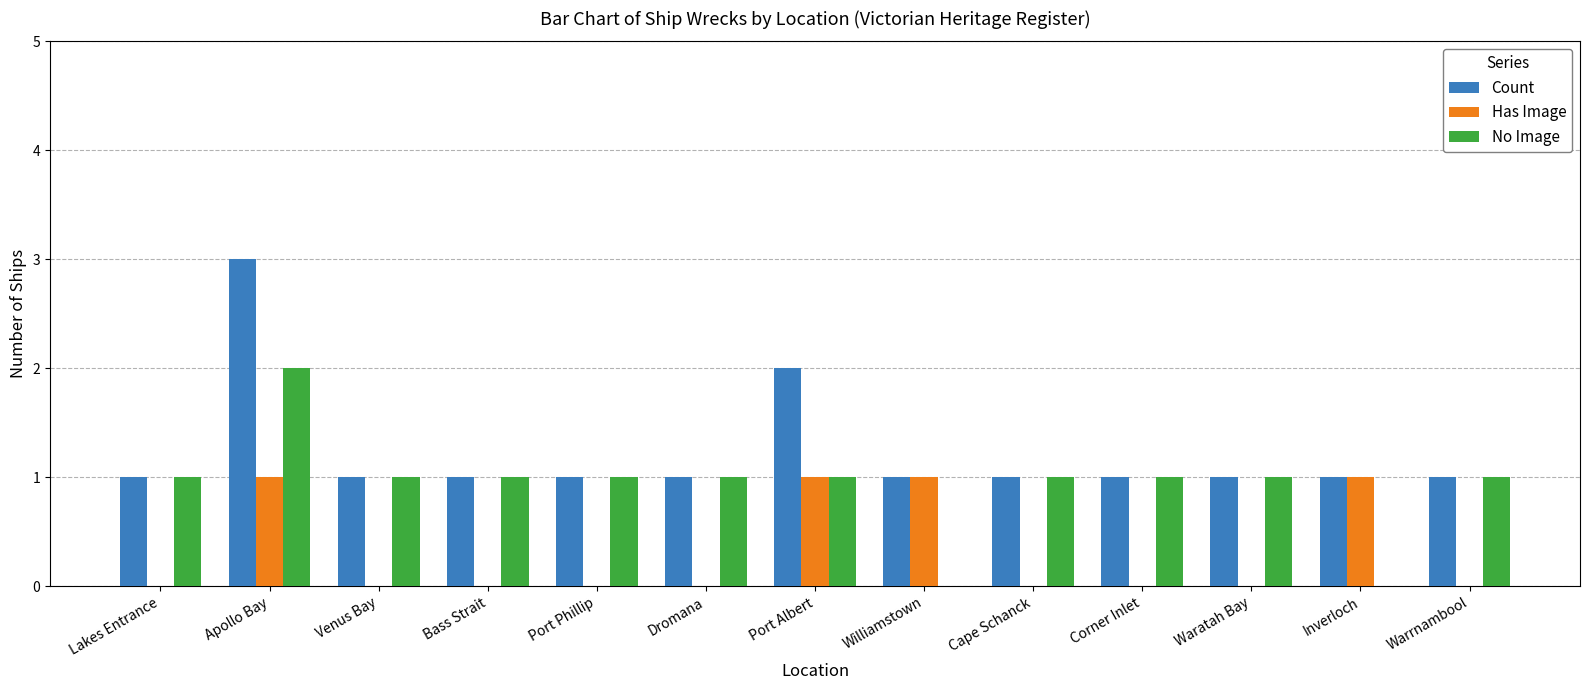

What is the sum of the No Image values at Dromana and Apollo Bay?

3